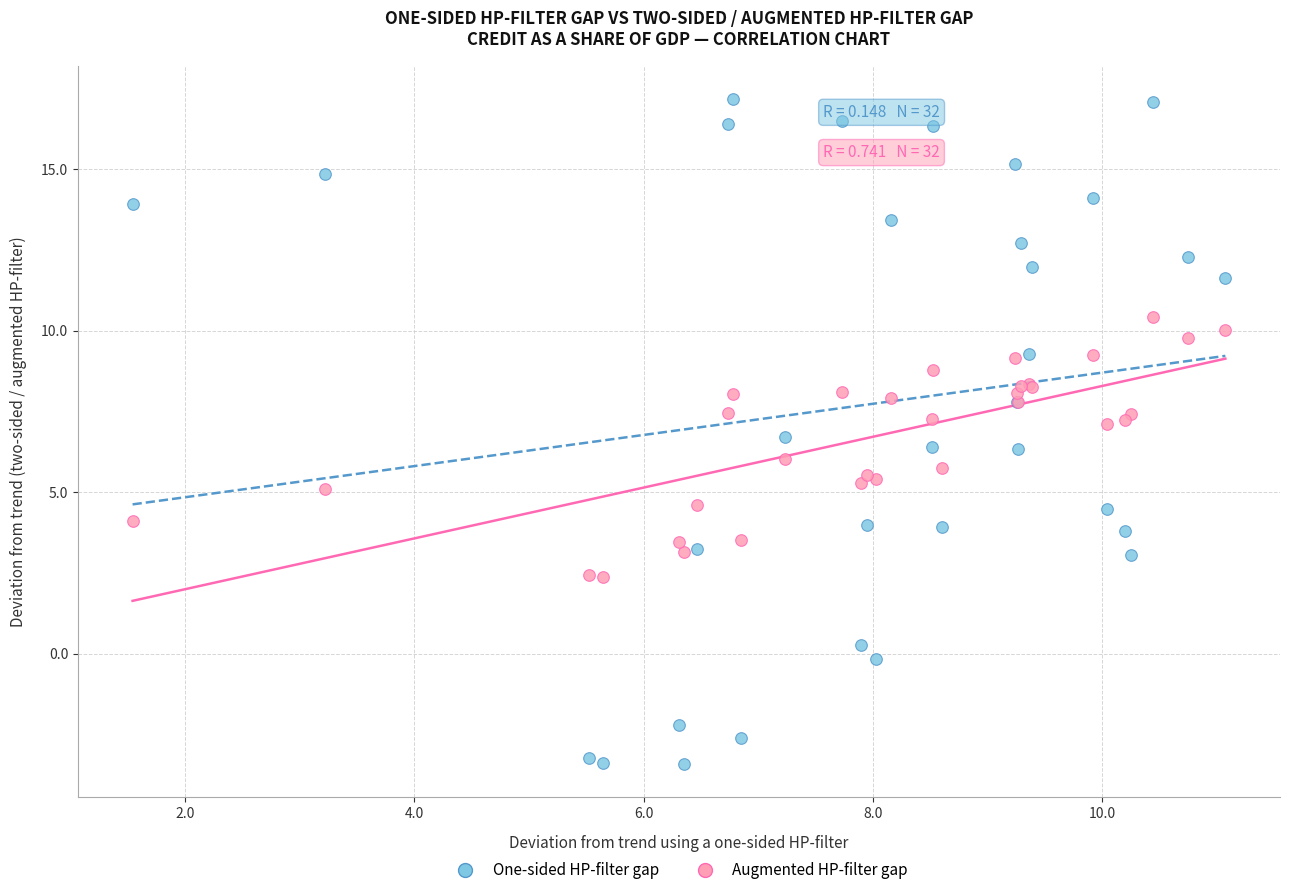

What are all the series names shown in the legend?

One-sided HP-filter gap, Augmented HP-filter gap